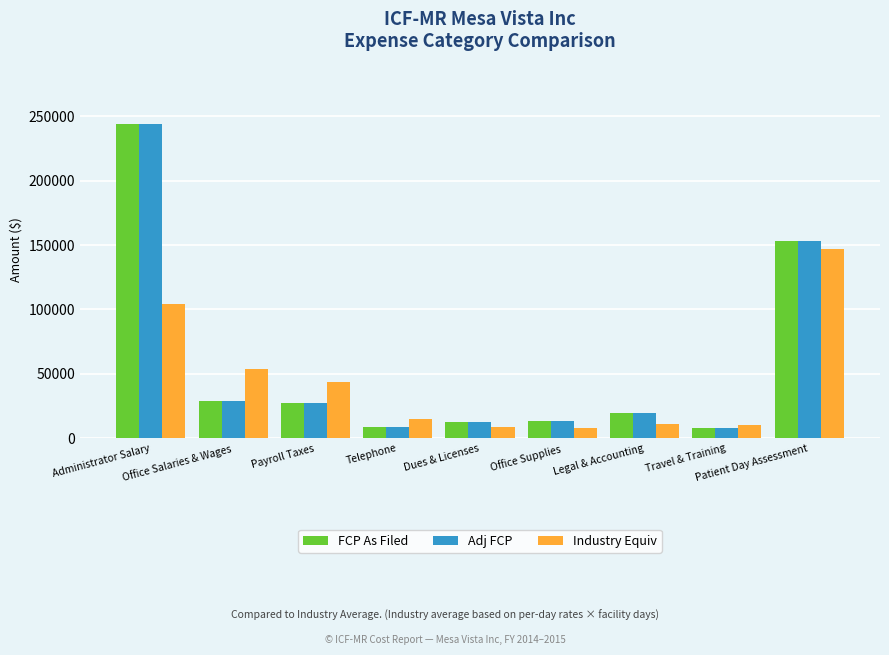

Are the bars grouped side by side (vs. stacked)?

Yes